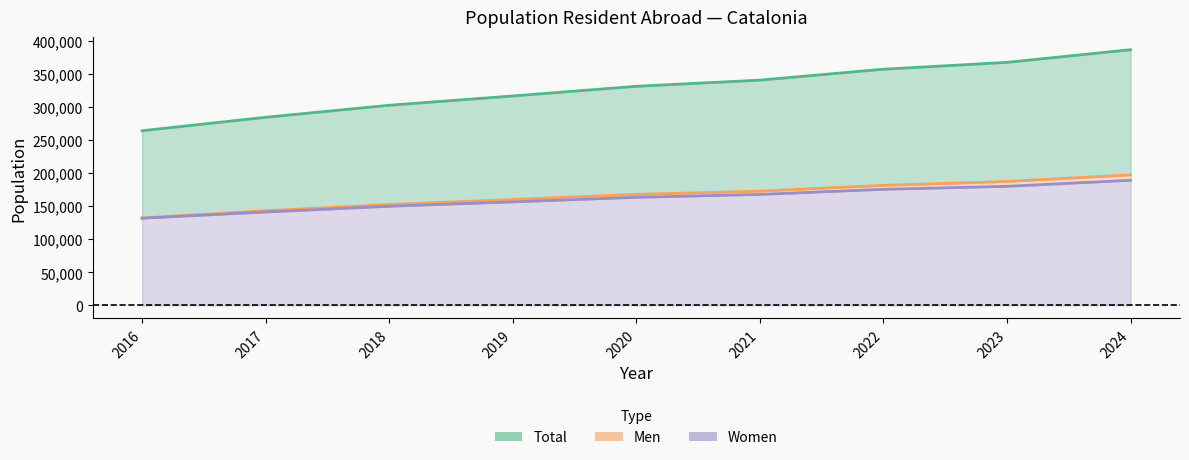

True or false: Women and Total cross at least once.

False